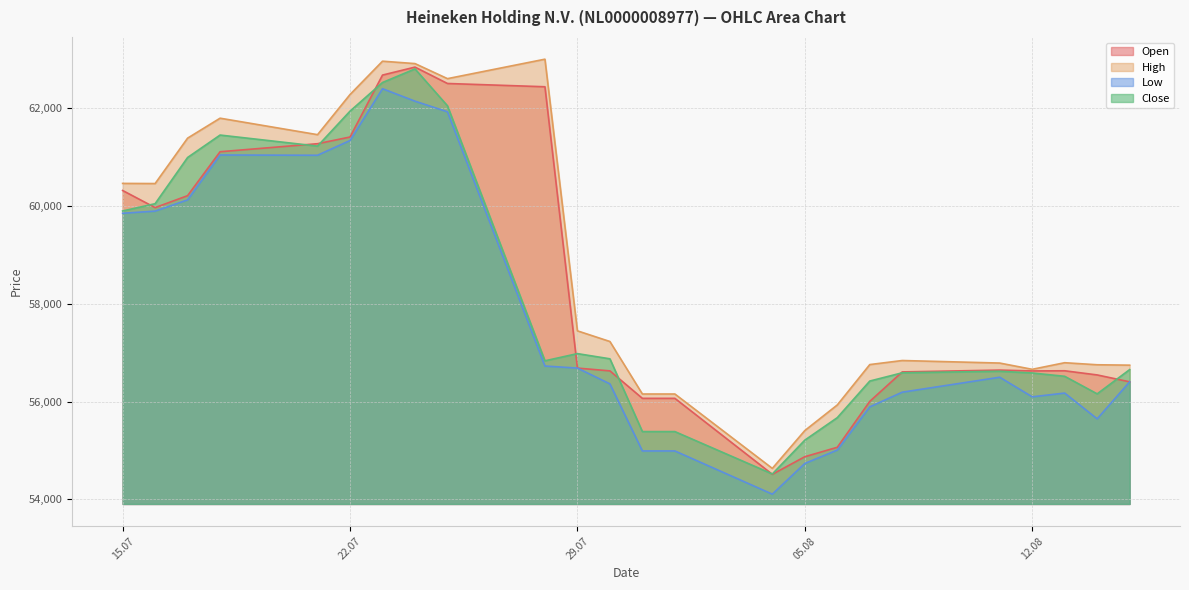

What is the sum of all Low values?

1386324